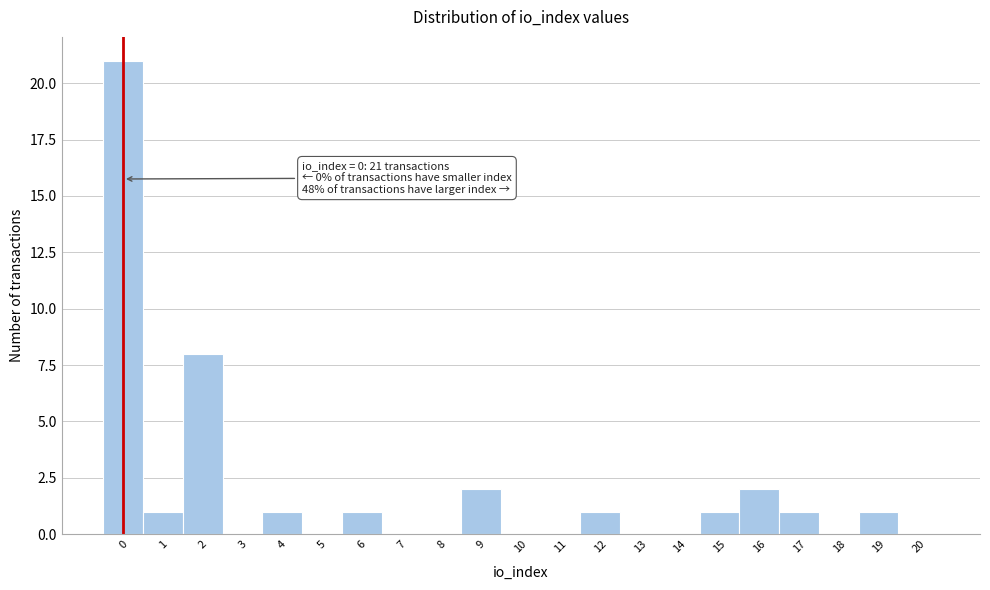

Reading left to right, what are all the values shown in this chart?

0=21	1=1	2=8	3=0	4=1	5=0	6=1	7=0	8=0	9=2	10=0	11=0	12=1	13=0	14=0	15=1	16=2	17=1	18=0	19=1	20=0